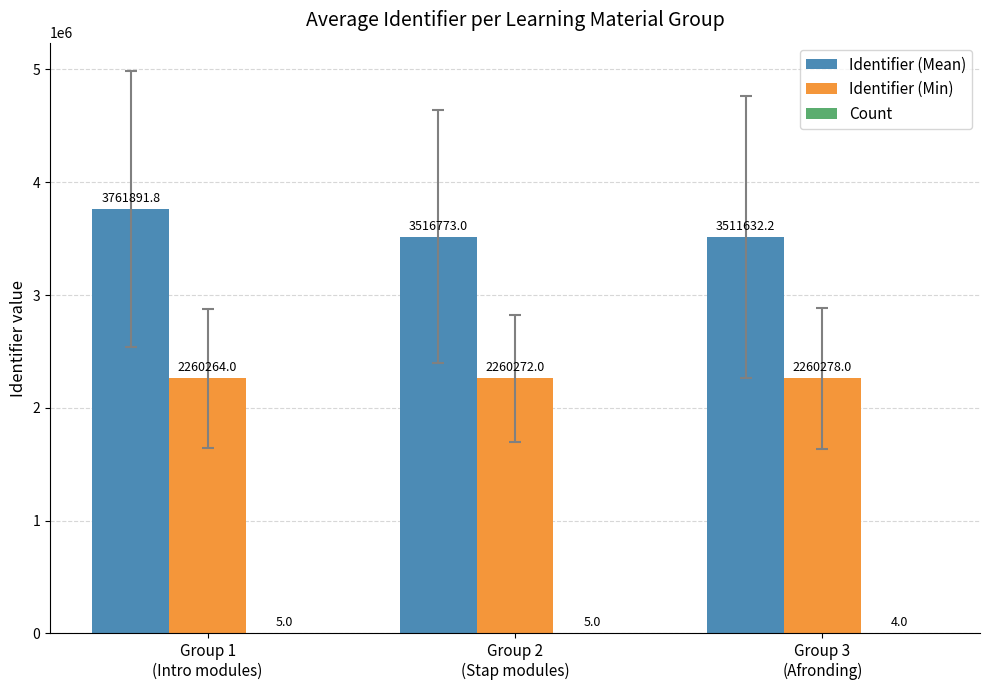

What is the total value across all series at Group 1
(Intro modules)?

6022160.8